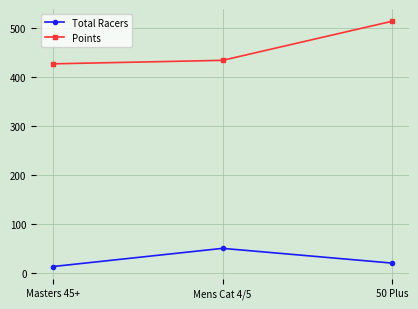

What is the difference between the highest and lowest values at 50 Plus?

492.7